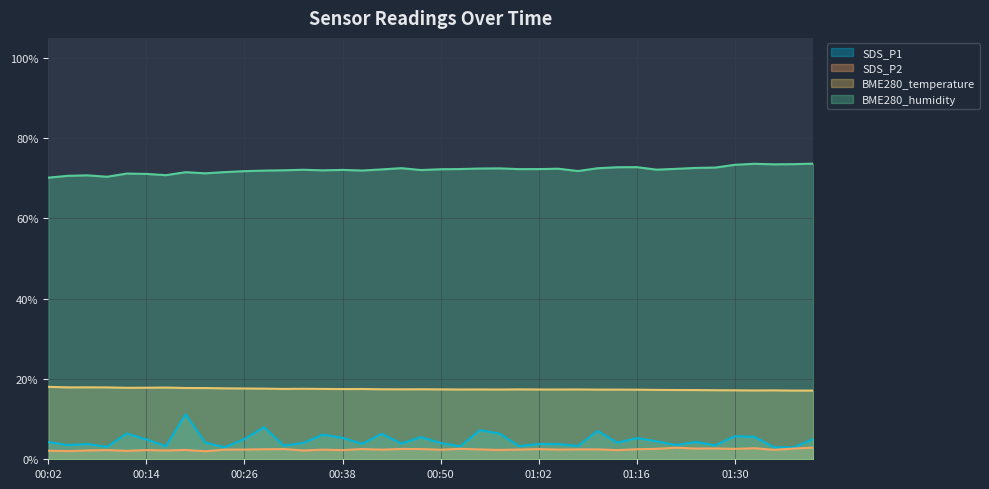

How many data points does each series have?

40